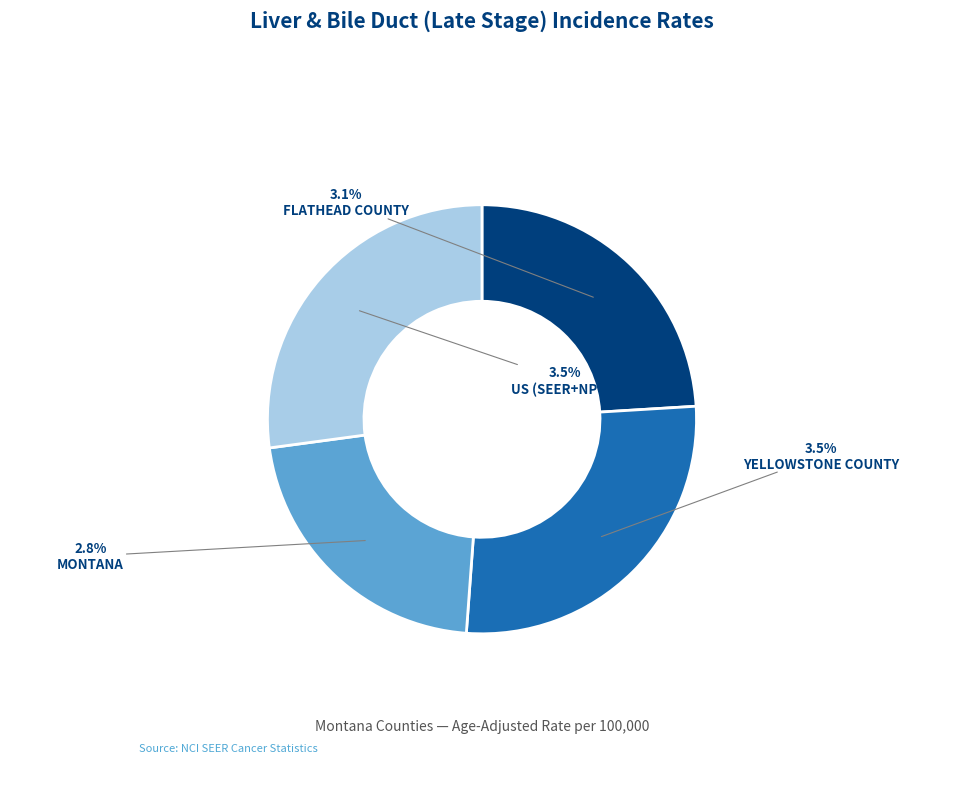

Is there any slice that represents more than half of the pie?

No